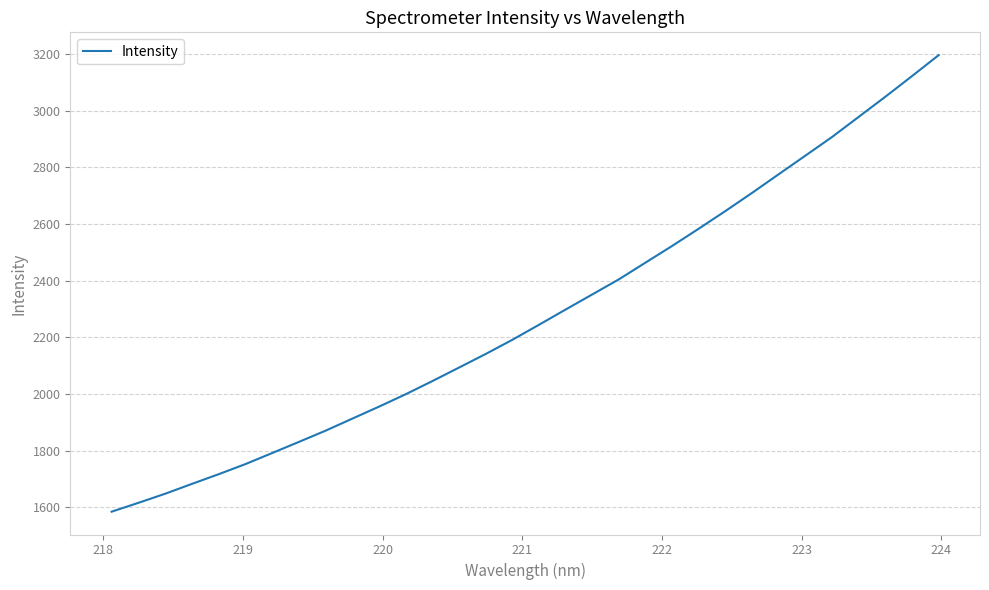

Does the chart have visible grid lines?

Yes